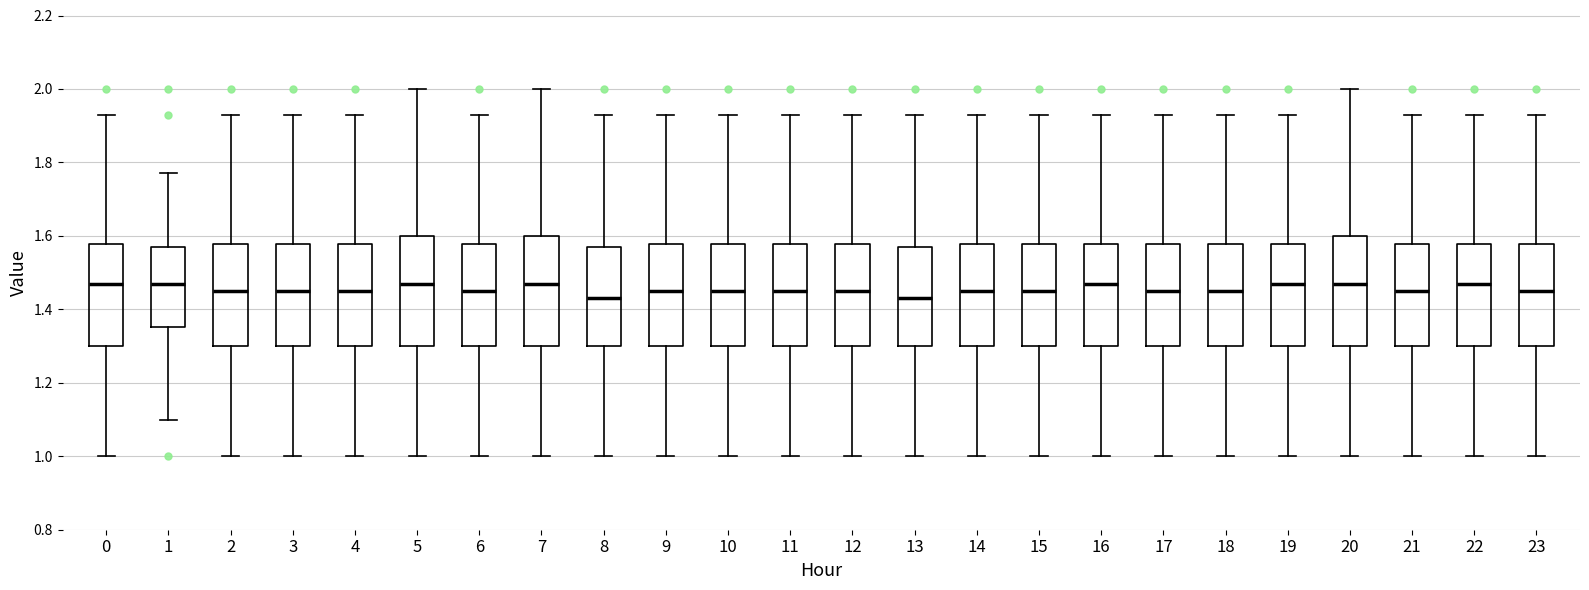

Where does the upper whisker of the box at x = 12 end on the y-axis? The values are not printed on the chart, so give them approximately, as read against the axis.

1.94